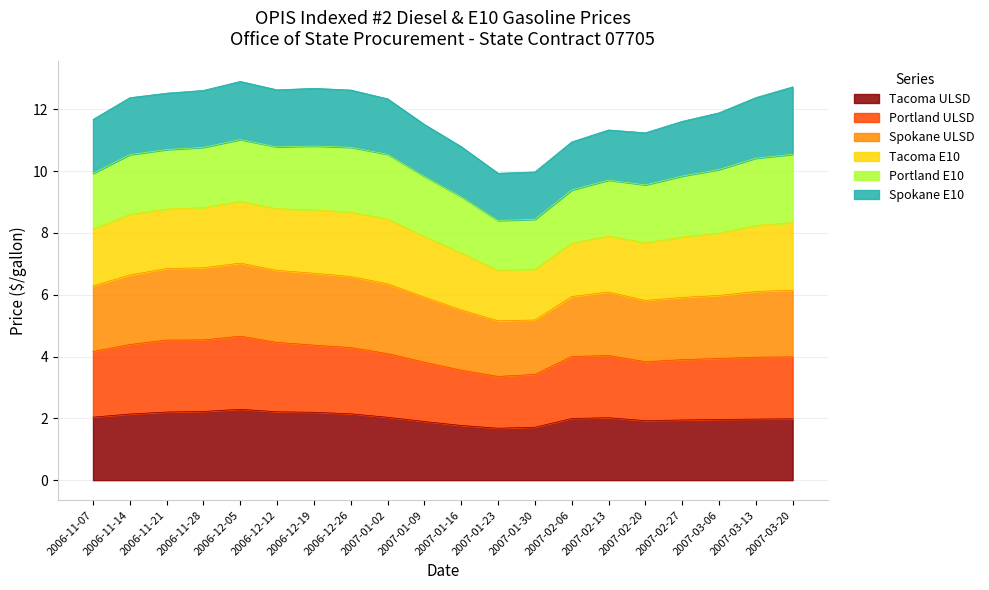

What is the maximum value for Tacoma ULSD?

2.3